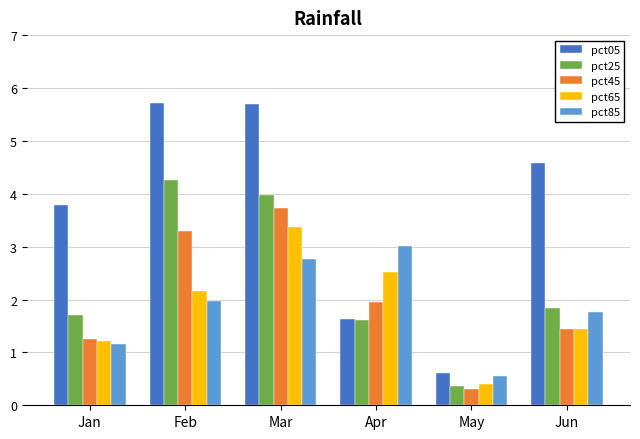

Reading left to right, transcribe all the data shown in this chart.

pct05: Jan=3.8	Feb=5.7	Mar=5.7	Apr=1.6	May=0.6	Jun=4.6
pct25: Jan=1.7	Feb=4.3	Mar=4.0	Apr=1.6	May=0.4	Jun=1.8
pct45: Jan=1.3	Feb=3.3	Mar=3.7	Apr=2.0	May=0.3	Jun=1.4
pct65: Jan=1.2	Feb=2.2	Mar=3.4	Apr=2.5	May=0.4	Jun=1.4
pct85: Jan=1.2	Feb=2.0	Mar=2.8	Apr=3.0	May=0.6	Jun=1.8